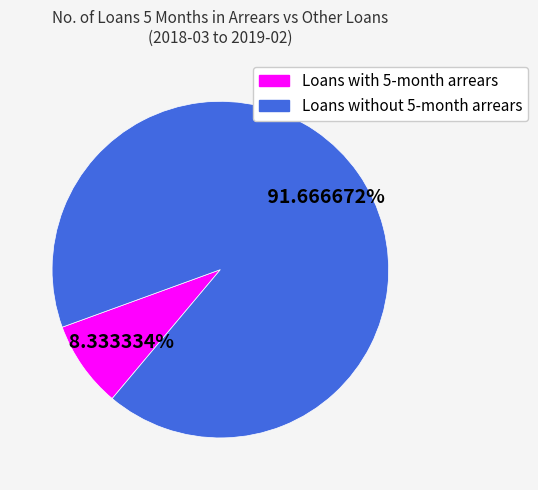

How many segments does this pie chart have?

2